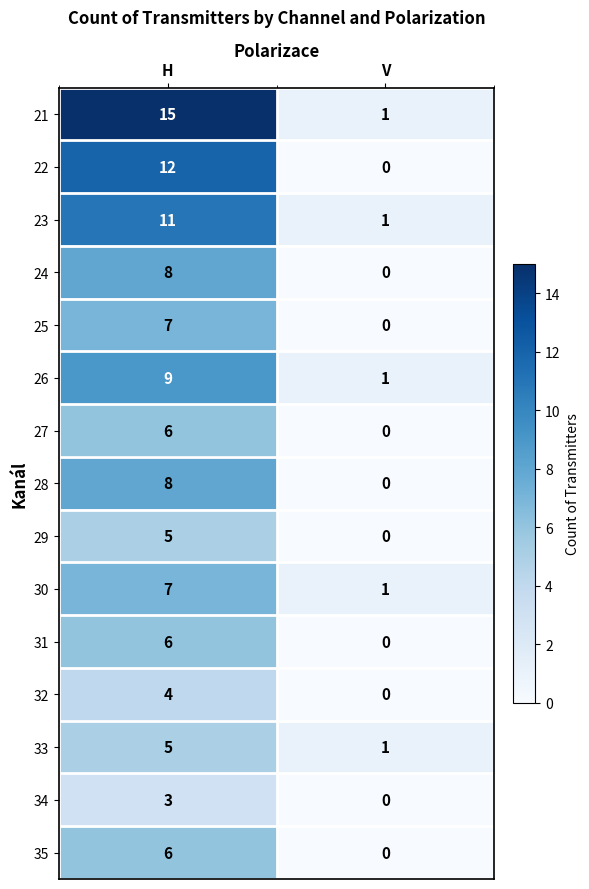

Reading left to right, what are all the values shown in this chart?

21: H=15	V=1
22: H=12	V=0
23: H=11	V=1
24: H=8	V=0
25: H=7	V=0
26: H=9	V=1
27: H=6	V=0
28: H=8	V=0
29: H=5	V=0
30: H=7	V=1
31: H=6	V=0
32: H=4	V=0
33: H=5	V=1
34: H=3	V=0
35: H=6	V=0